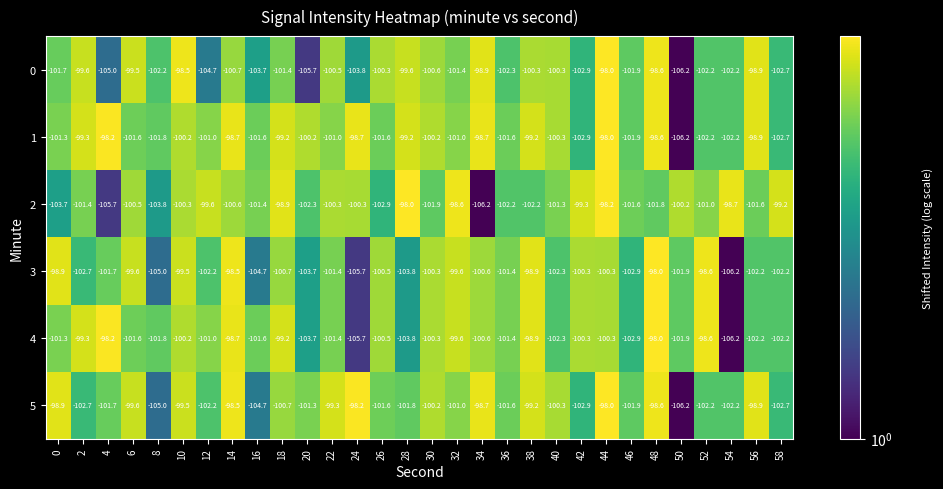

How many categories are shown in the chart?

30